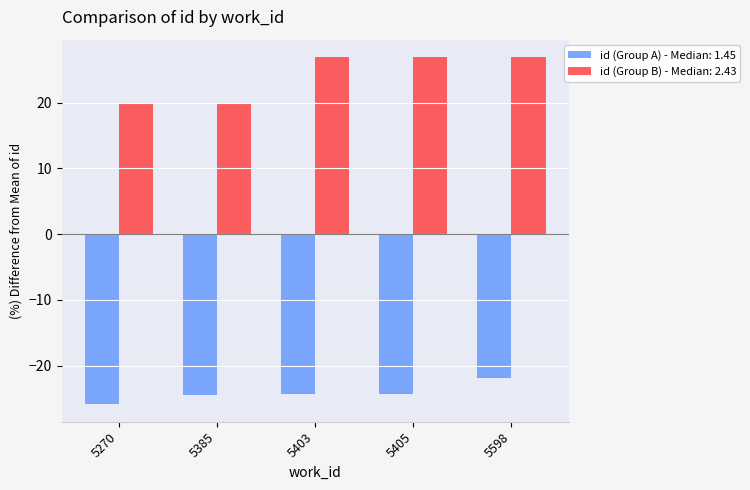

At which label does id (Group B) - Median: 2.43 first exceed 26?

5403